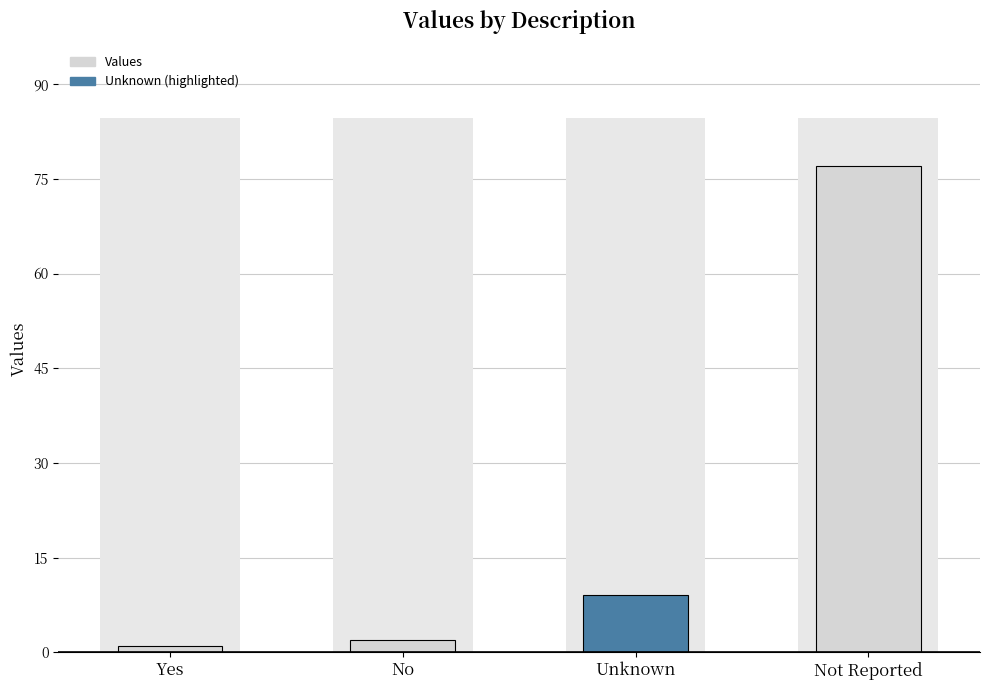

What is the label of the 4th bar from the right?

Yes